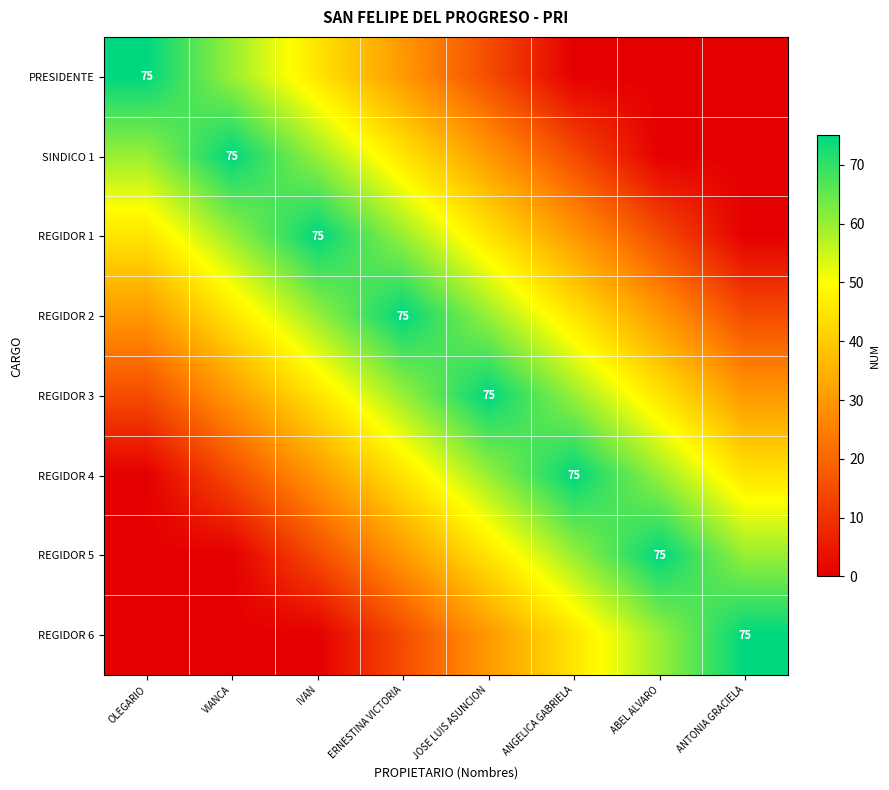

Which has a higher value, VIANCA or ABEL ALVARO?

VIANCA